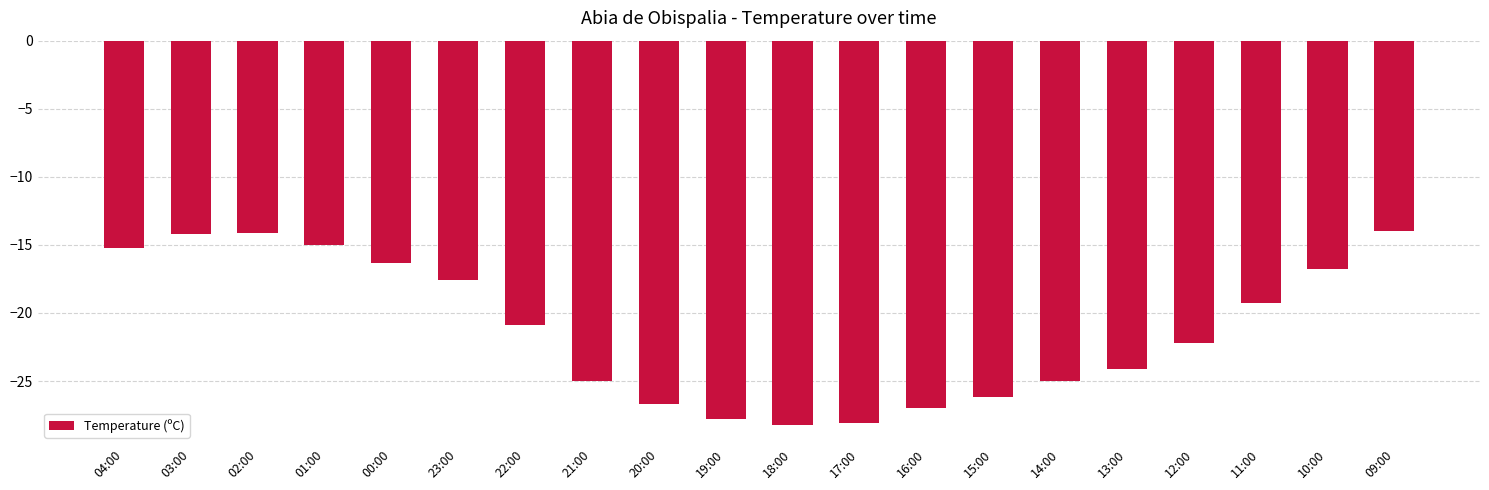

True or false: the data shows -24.5 at 10:00.

False